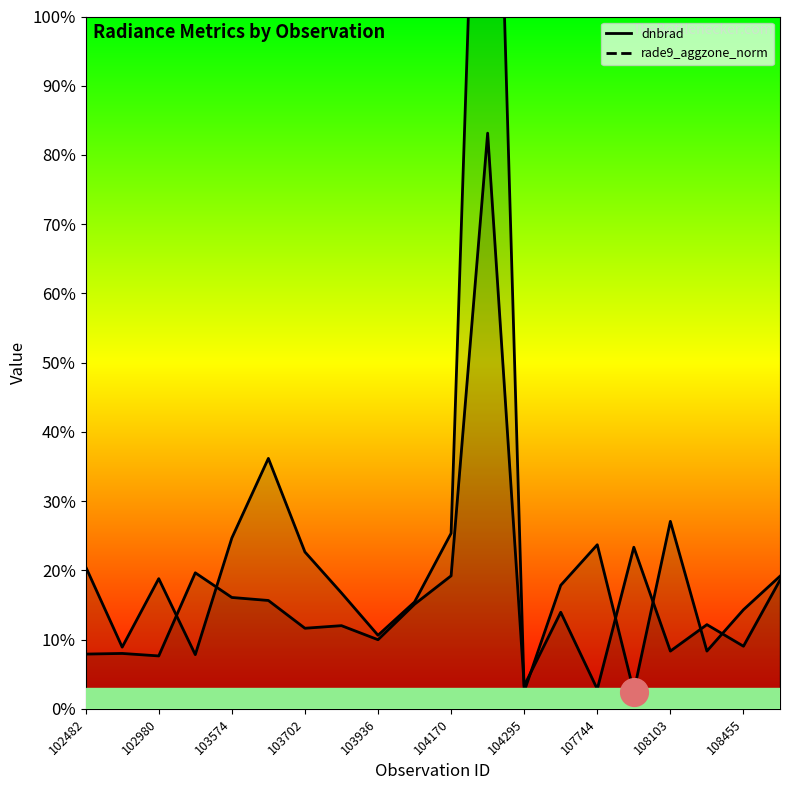

At which category is the sum across all series the highest?

11